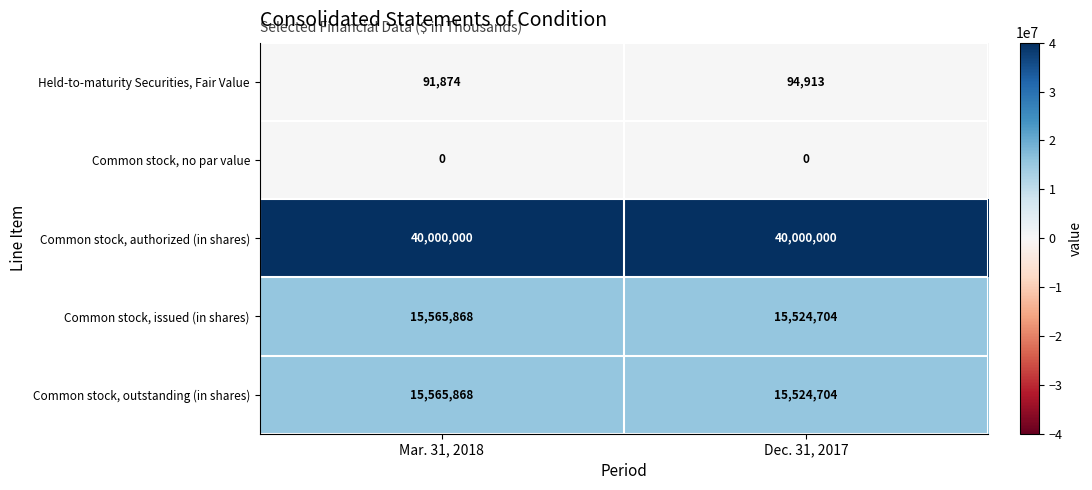

What is the sum of all Common stock, authorized (in shares) values?

80000000